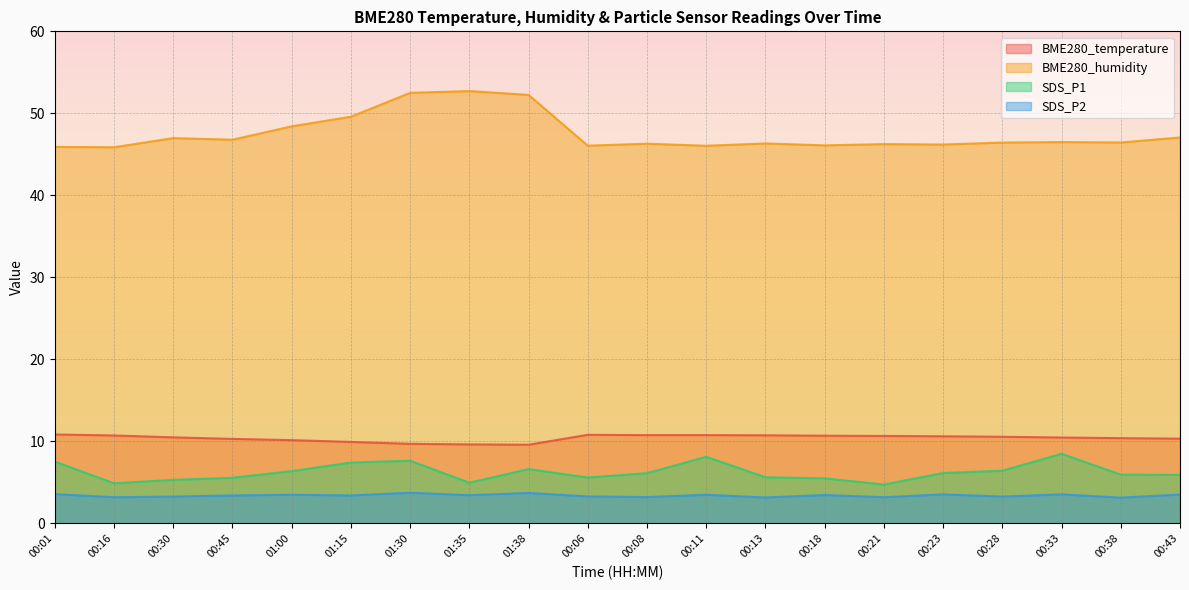

What is the total value across all series at 01:35?

70.8